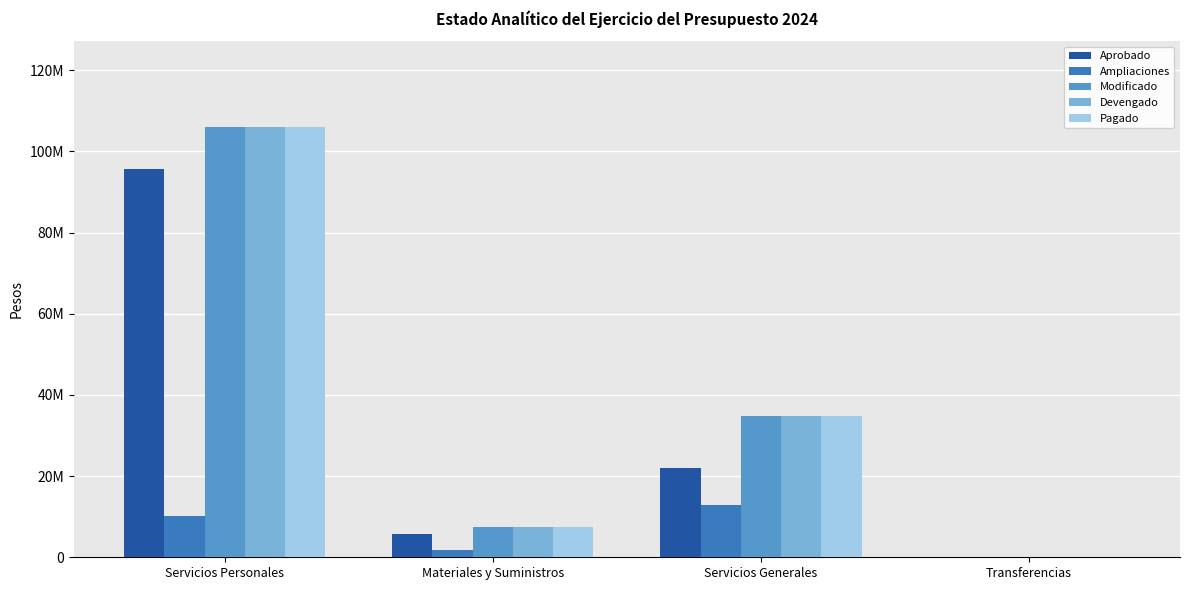

At Servicios Personales, list the series in order from largest to smallest.

Modificado, Devengado, Pagado, Aprobado, Ampliaciones